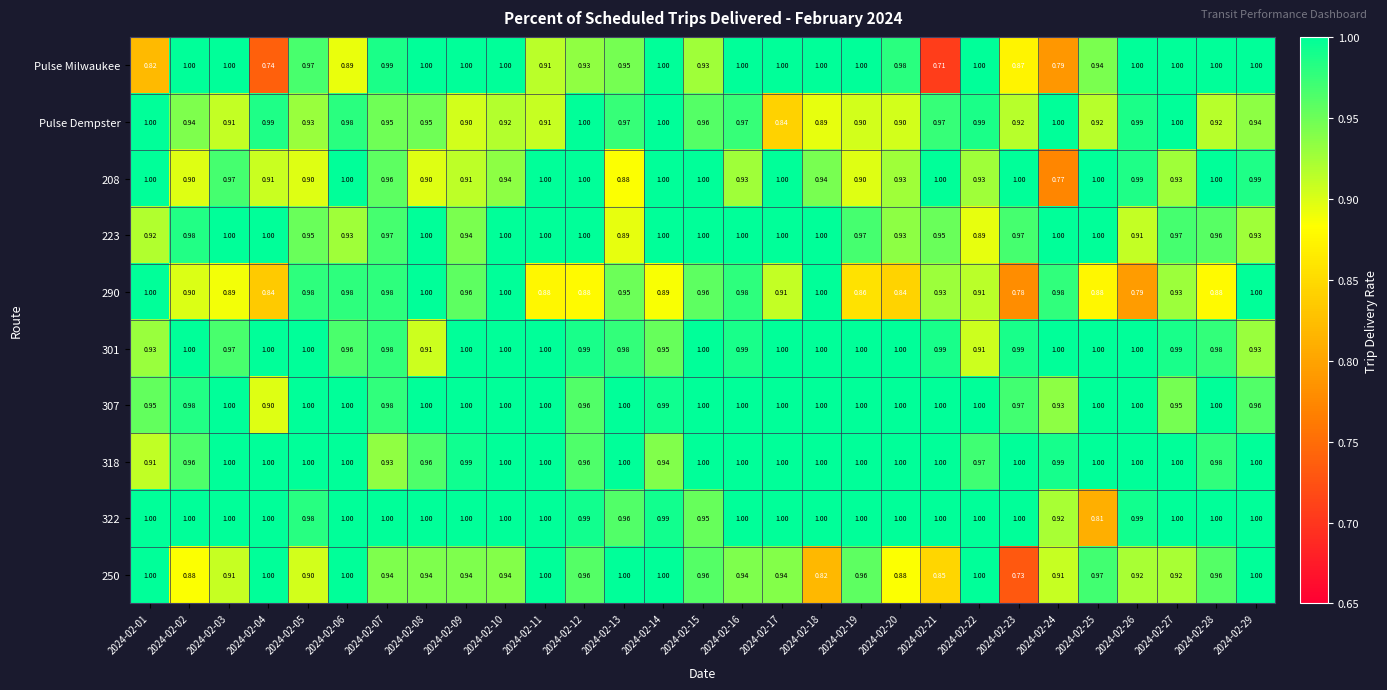

How many categories are shown in the chart?

29